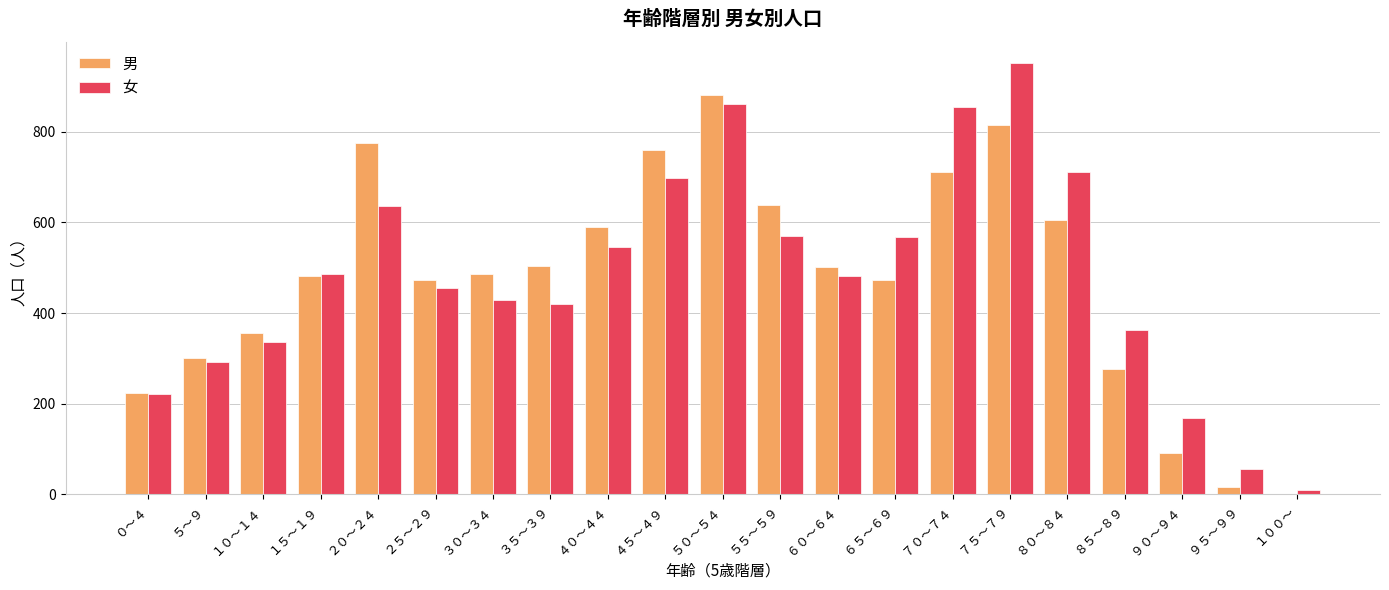

What is the sum of all 男 values?

9962